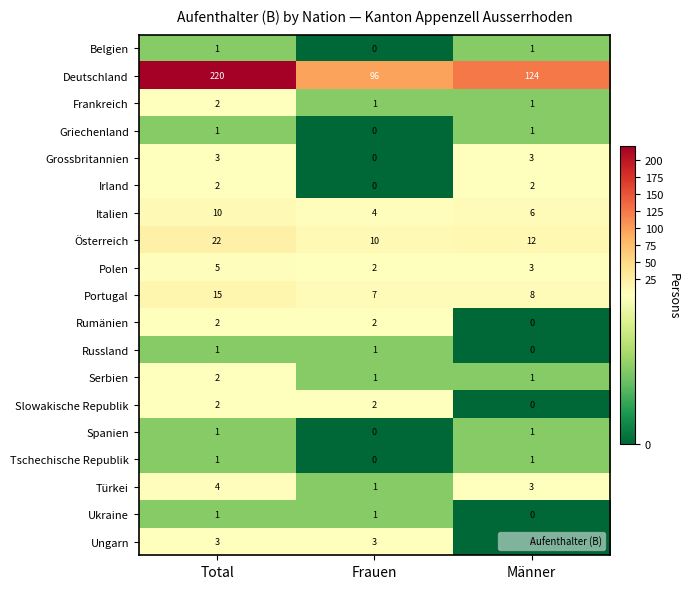

Is it true that Italien equals 10 at Total?

True